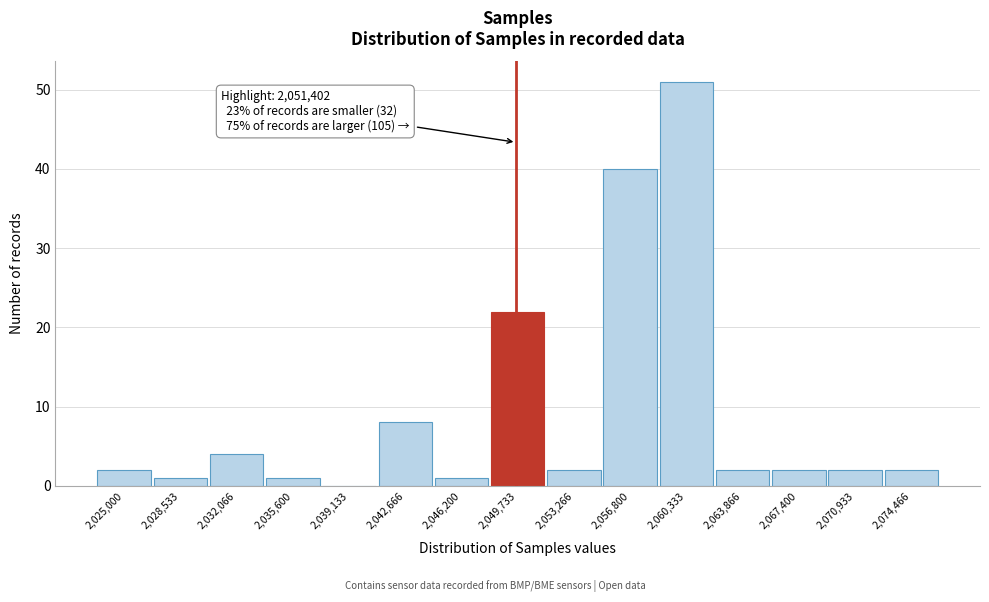

Reading right to left, transcribe all the data shown in this chart.

2,074,466=2	2,070,933=2	2,067,400=2	2,063,866=2	2,060,333=51	2,056,800=40	2,053,266=2	2,049,733=22	2,046,200=1	2,042,666=8	2,039,133=0	2,035,600=1	2,032,066=4	2,028,533=1	2,025,000=2